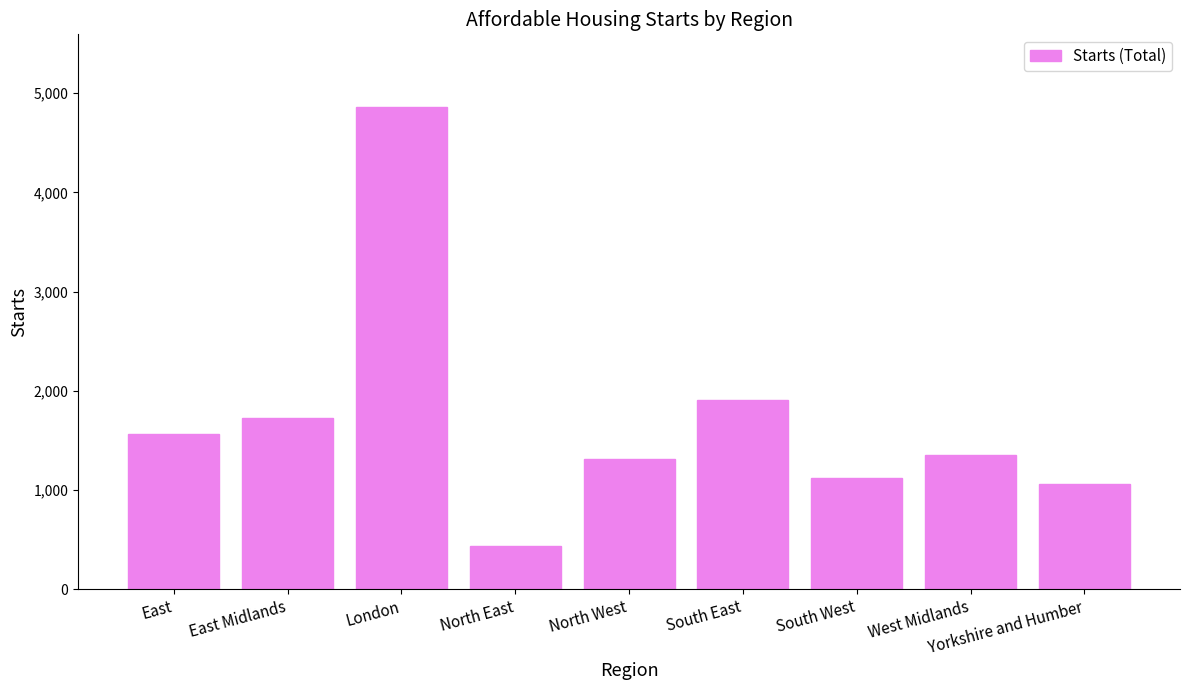

What is the label of the 3rd bar from the left?

London